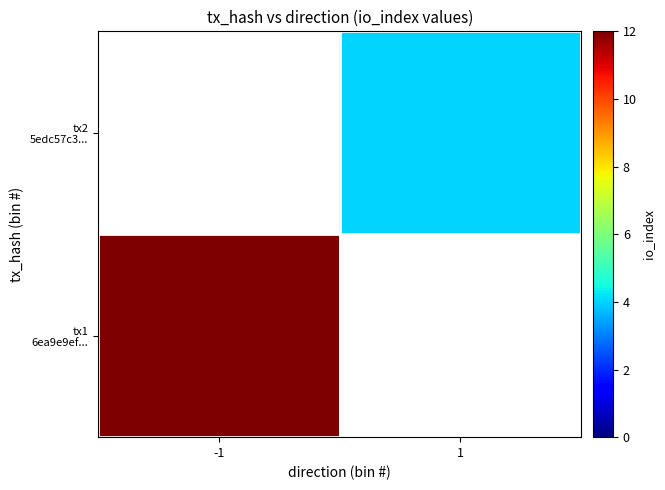

What is the maximum value shown in the chart?

12.0